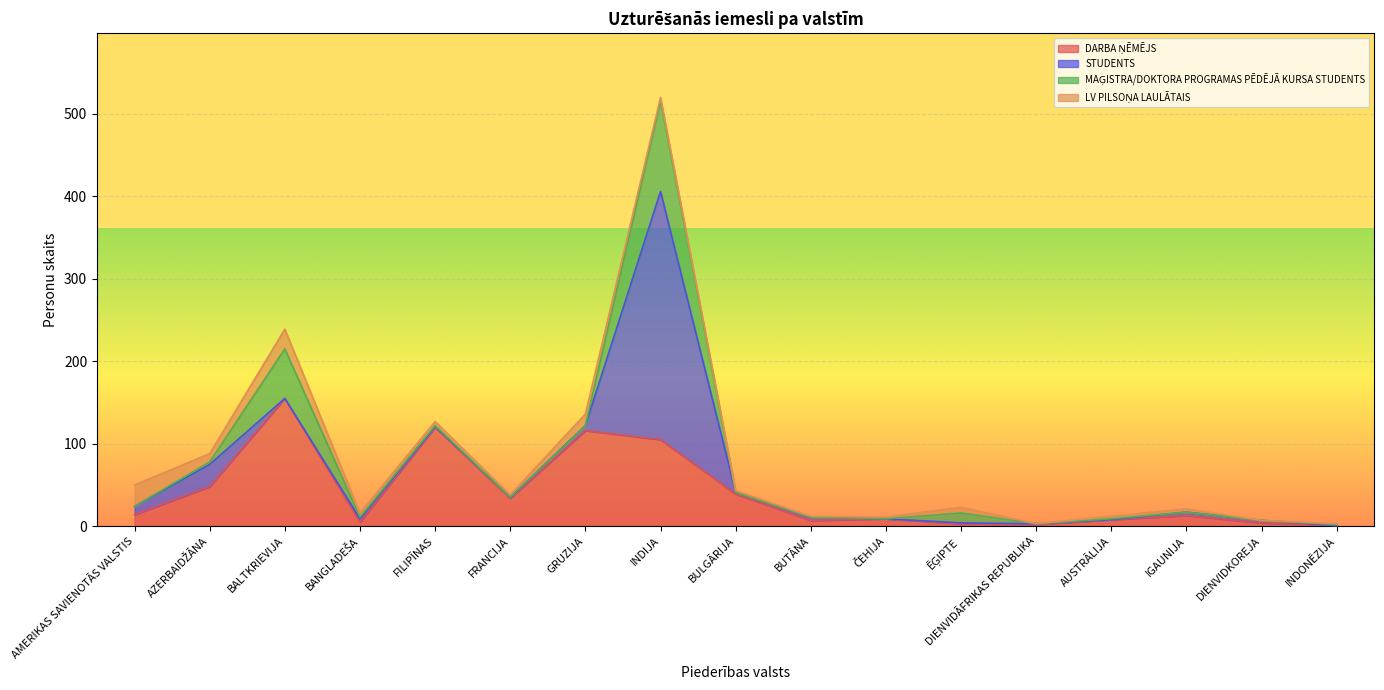

Reading right to left, transcribe all the data shown in this chart.

DARBA ŅĒMĒJS: 1	4	13	8	2	3	9	7	39	105	116	34	120	5	155	48	14
STUDENTS: 0	3	4	0	1	1	0	4	2	301	6	1	1	4	0	27	10
MAĢISTRA/DOKTORA PROGRAMAS PĒDĒJĀ KURSA STUDENTS: 1	0	0	1	0	12	0	0	0	110	0	0	1	2	60	3	0
LV PILSOŅA LAULĀTAIS: 1	0	4	3	0	7	2	1	2	4	14	3	5	5	24	10	26